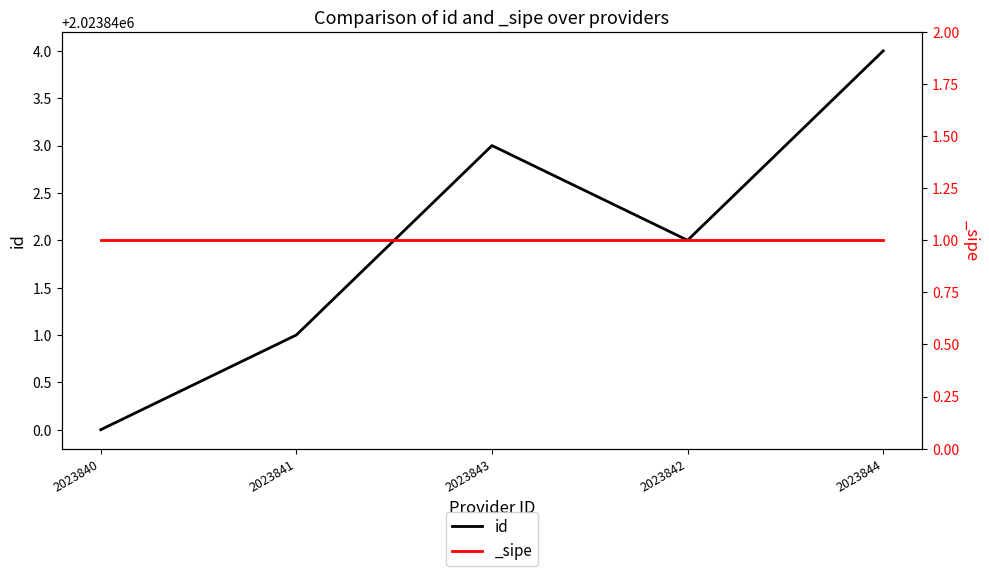

Reading left to right, transcribe all the data shown in this chart.

2023840	2023841	2023843	2023842	2023844